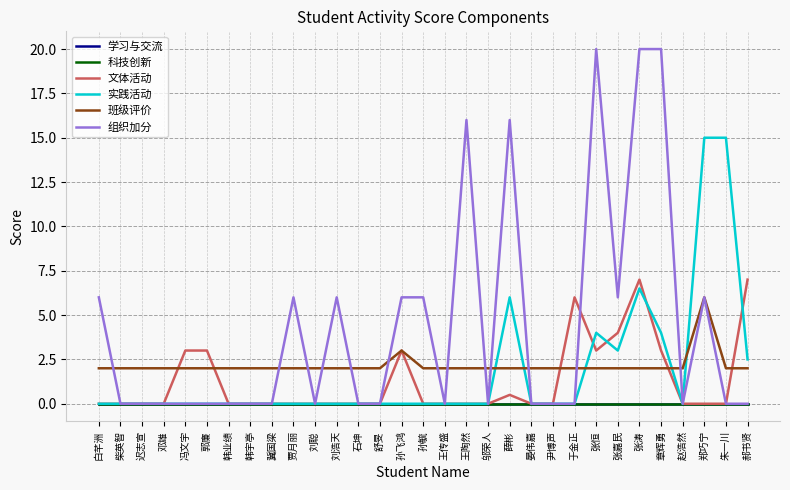

Does the chart have visible grid lines?

Yes